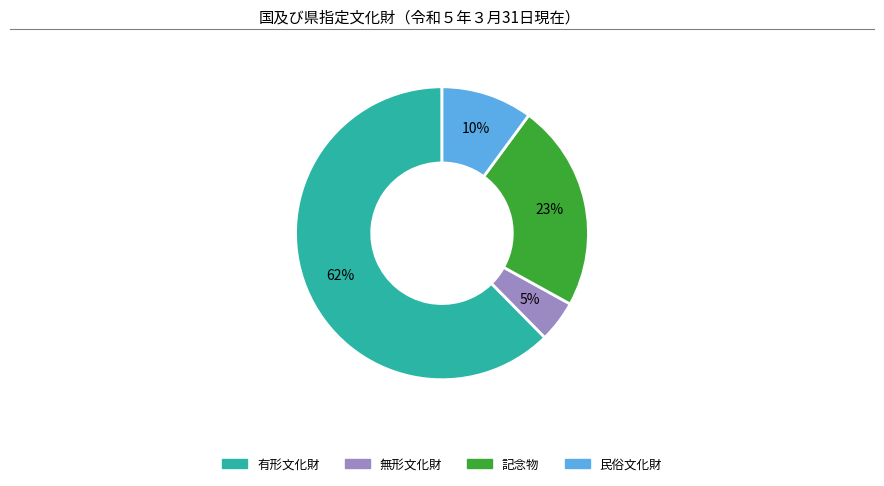

Between 民俗文化財 and 記念物, which is larger?

記念物